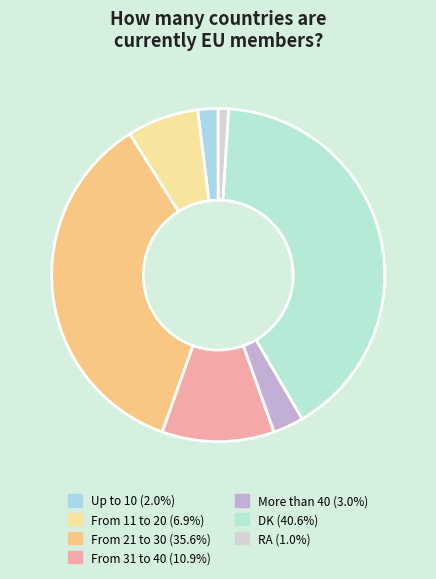

How many slices are in this pie chart?

7